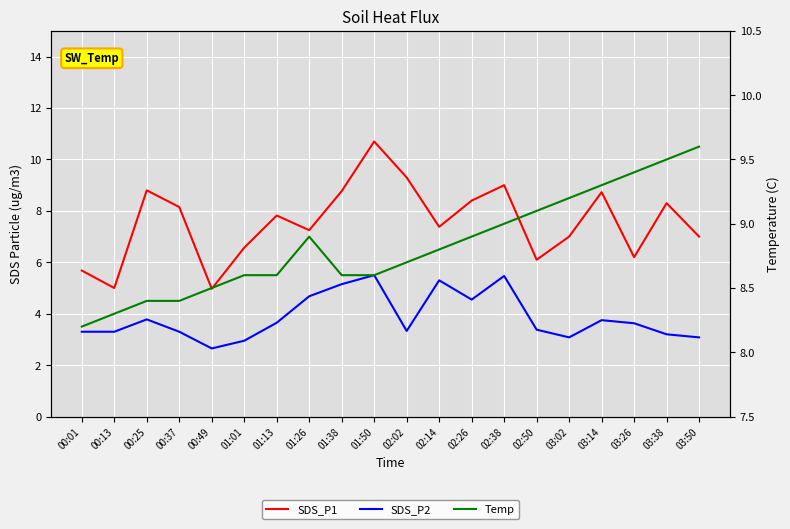

True or false: SDS_P2 and SDS_P1 cross at least once.

False